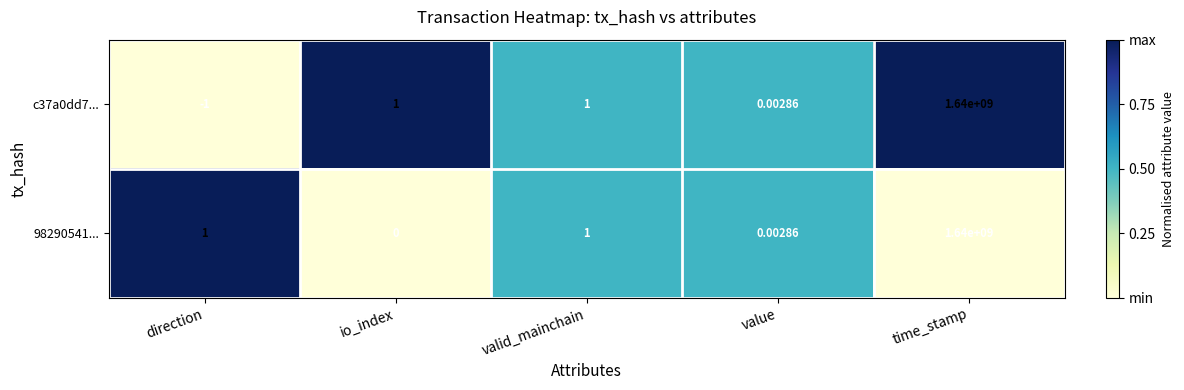

At which category is the sum across all series the highest?

time_stamp